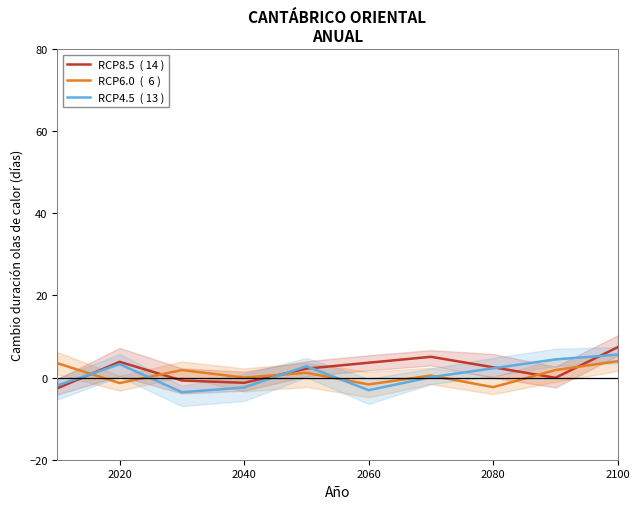

The RCP6.0  (  6 ) series shows -2.3 at 2080. True or false?

True